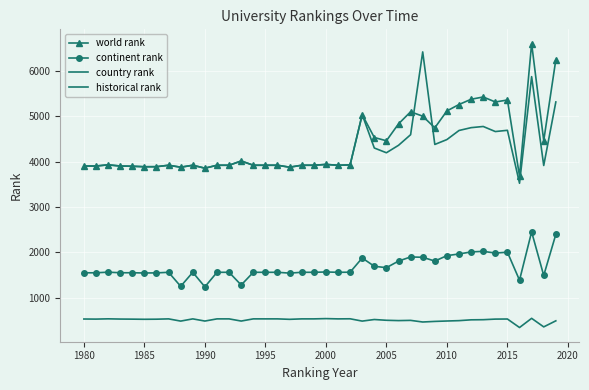

List the series in order of their peak value, highest first.

world rank, historical rank, continent rank, country rank